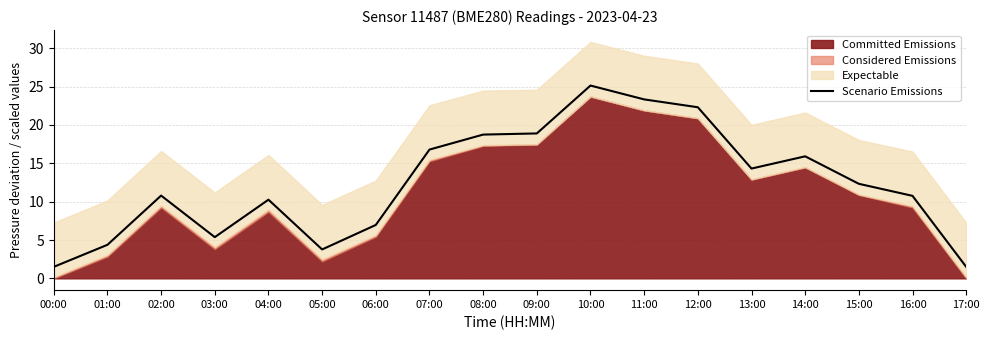

The value at 09:00 is 18.9. True or false?

True